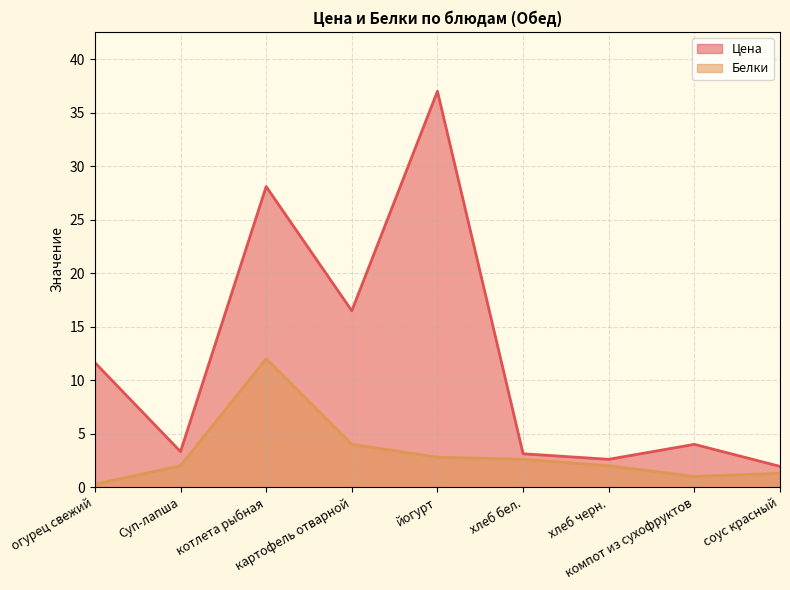

What is the sum of all Цена values?

108.2